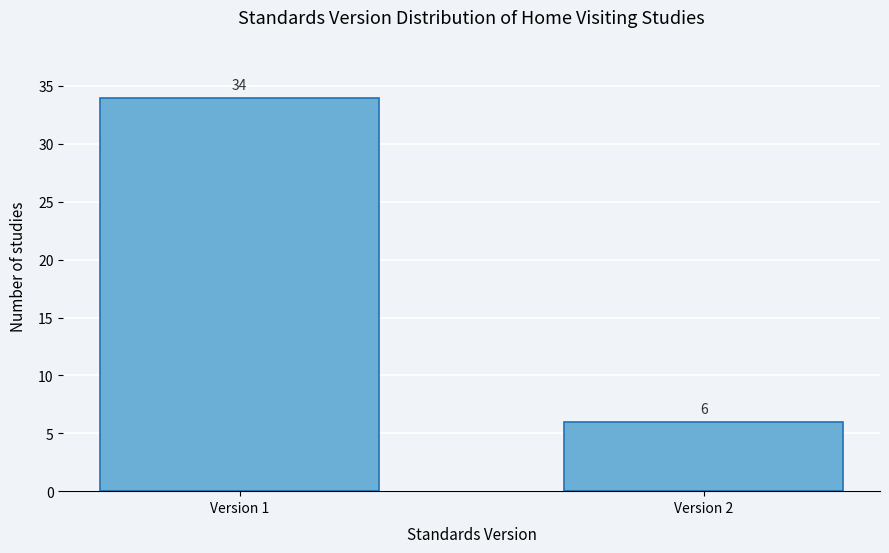

Reading left to right, extract all data points from this chart.

Version 1=34	Version 2=6